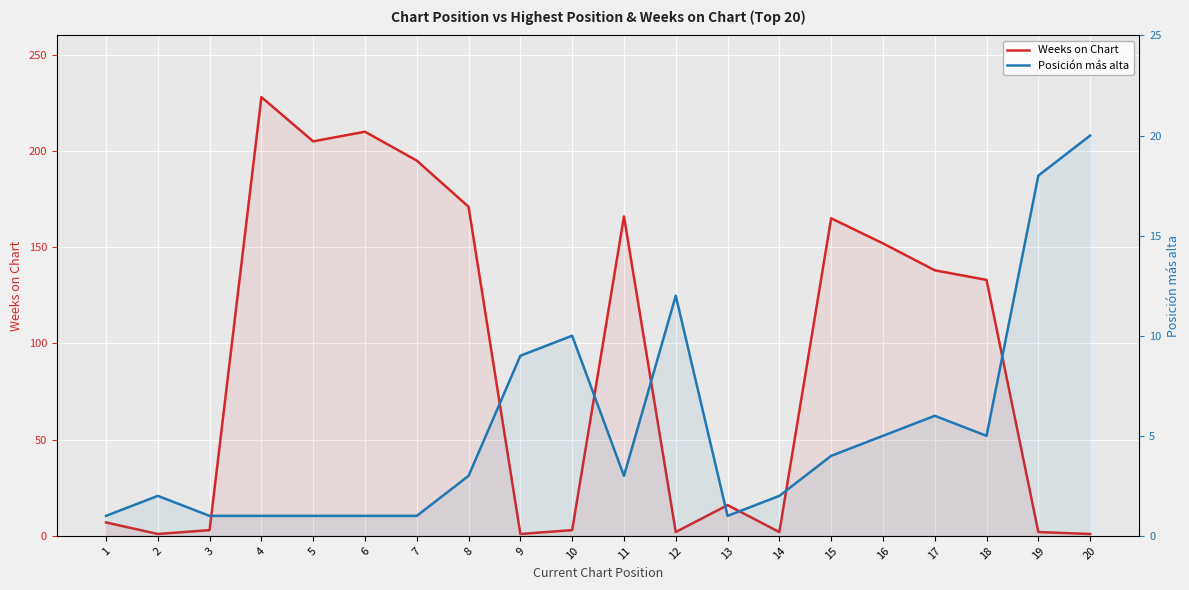

What is the sum of all Posición más alta values?

106